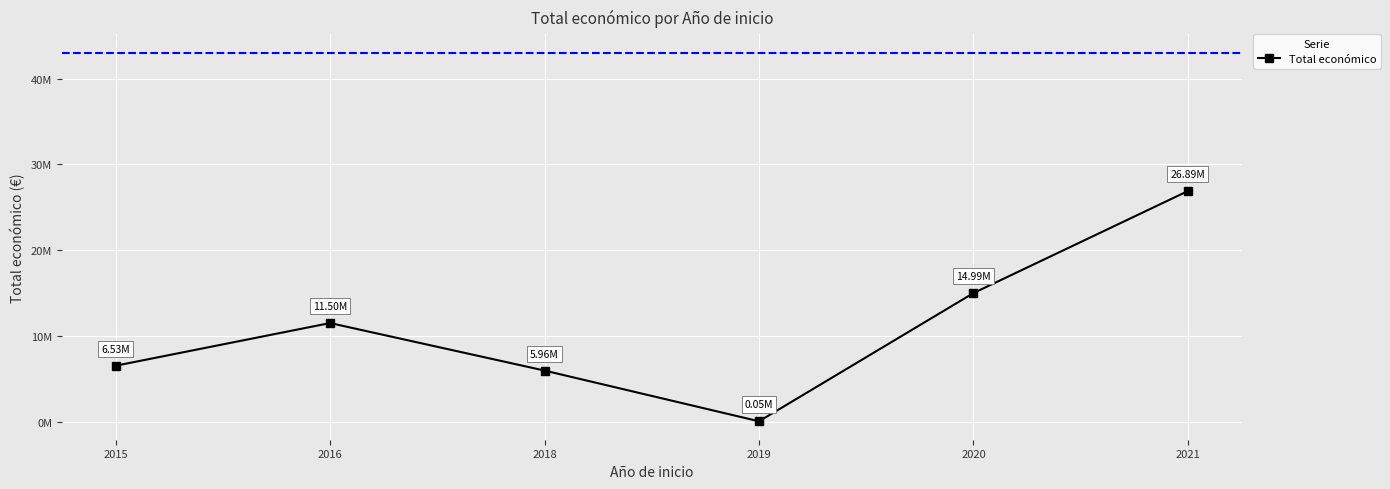

Is this an area chart (filled region under the line)?

No